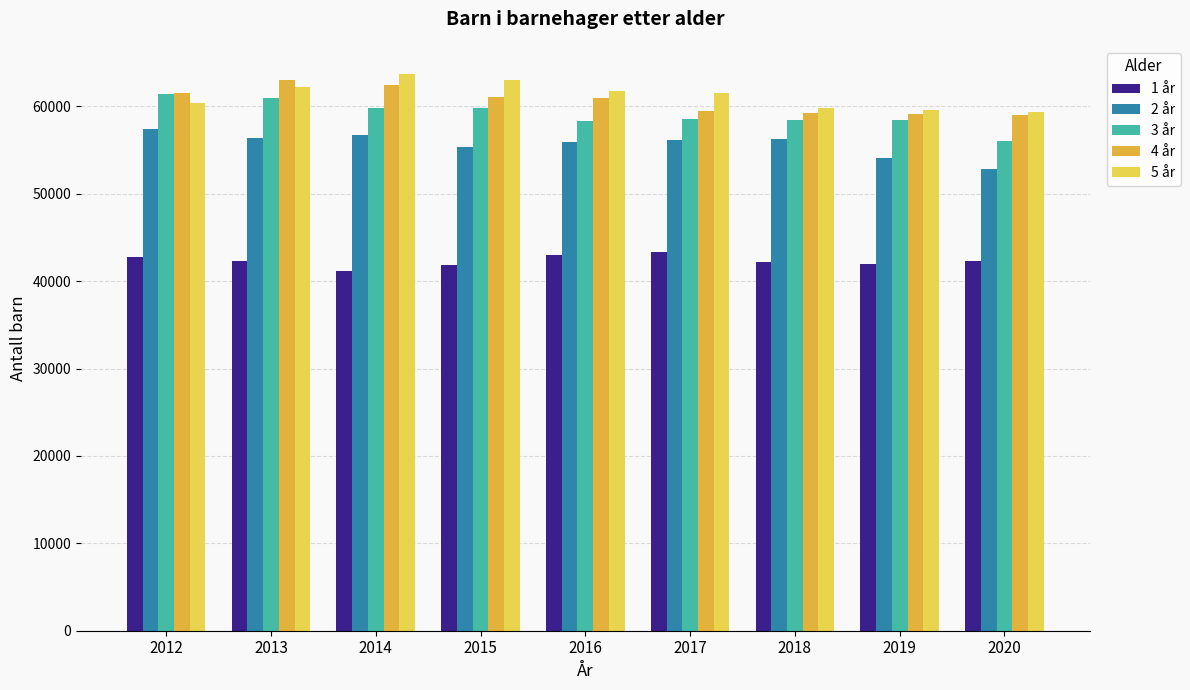

Which series has the widest spread of values?

3 år